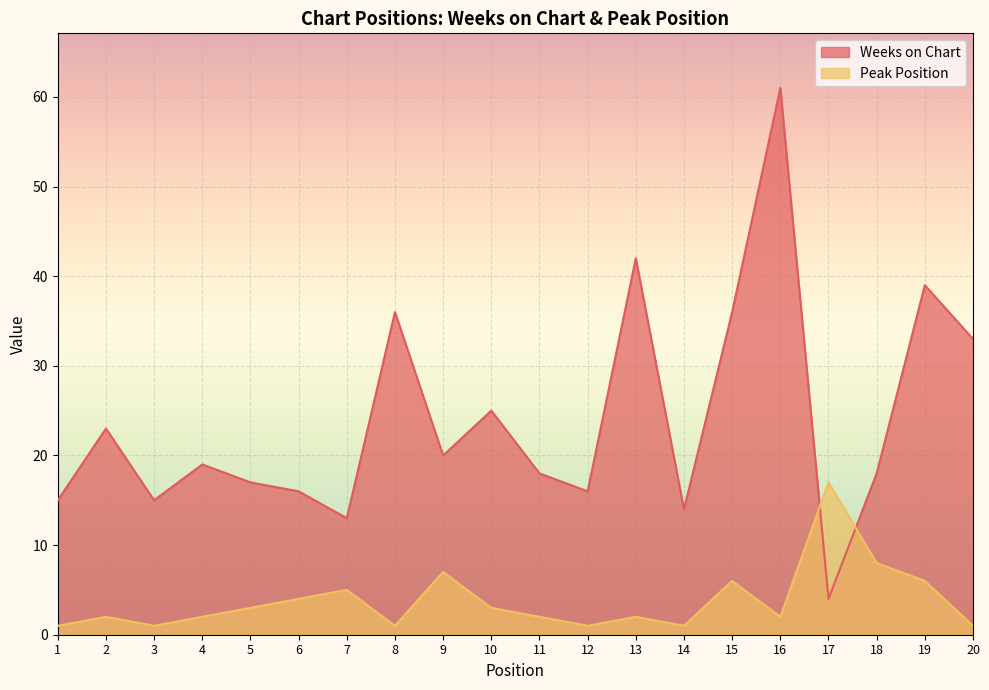

At how many categories does at least one series exceed 36?

3